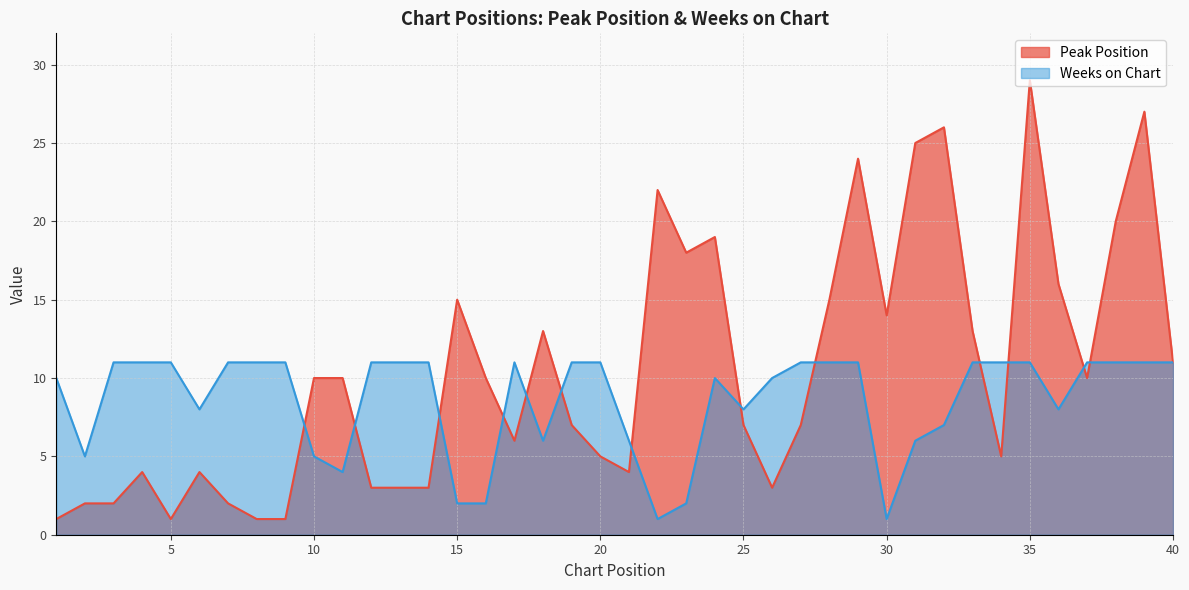

At which label is Weeks on Chart closest to 6?

18